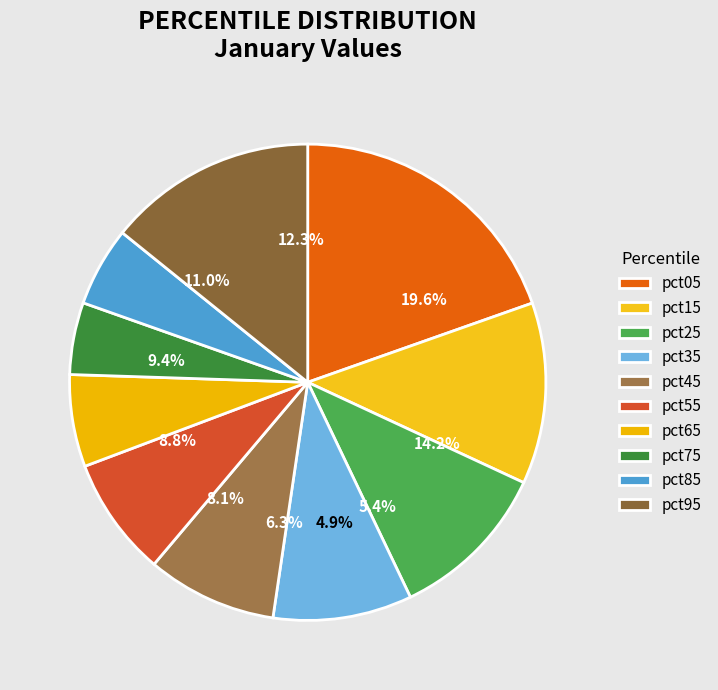

Is it true that pct05 is 30% of the pie?

False